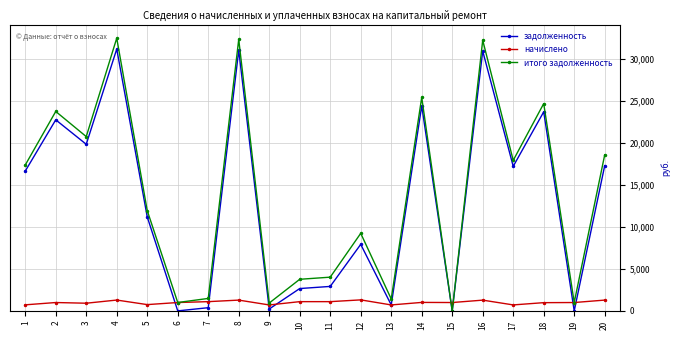

What is the total value across all series at 13?

2847.0